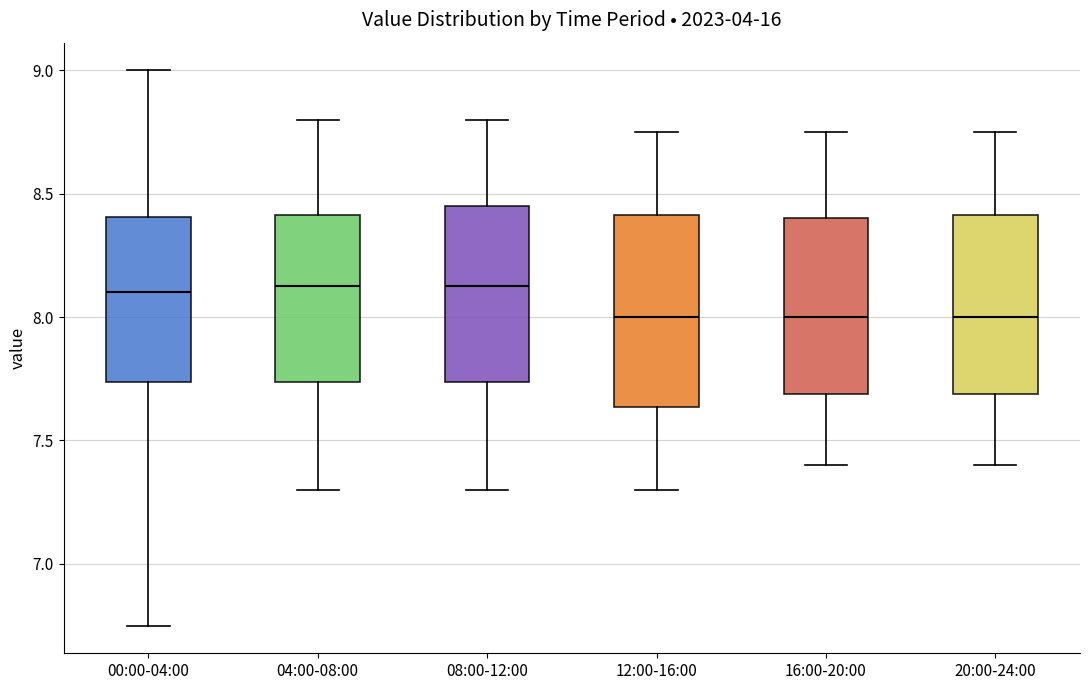

Reading left to right, transcribe this box plot: for each box, give where its median line is, the range the box spans, and where its two whiskers end, as read against the y-axis. The values are not printed on the chart, so give them approximately, as read against the axis.

00:00-04:00: median 8.10, box 7.75 to 8.40, whiskers 6.75 to 9.00
04:00-08:00: median 8.15, box 7.75 to 8.40, whiskers 7.30 to 8.80
08:00-12:00: median 8.15, box 7.75 to 8.45, whiskers 7.30 to 8.80
12:00-16:00: median 8.00, box 7.65 to 8.40, whiskers 7.30 to 8.75
16:00-20:00: median 8.00, box 7.70 to 8.40, whiskers 7.40 to 8.75
20:00-24:00: median 8.00, box 7.70 to 8.40, whiskers 7.40 to 8.75